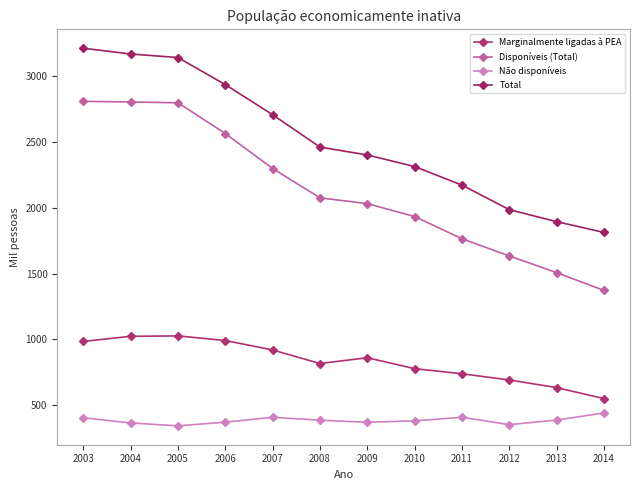

List the series in order of their peak value, lowest first.

Não disponíveis, Marginalmente ligadas à PEA, Disponíveis (Total), Total